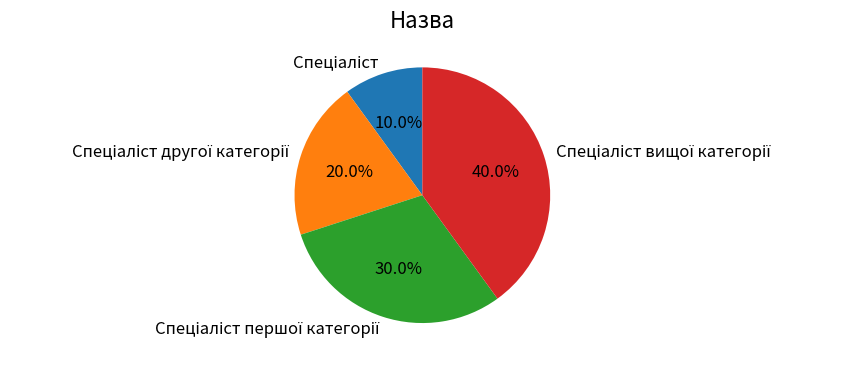

Does any single category account for the majority?

No